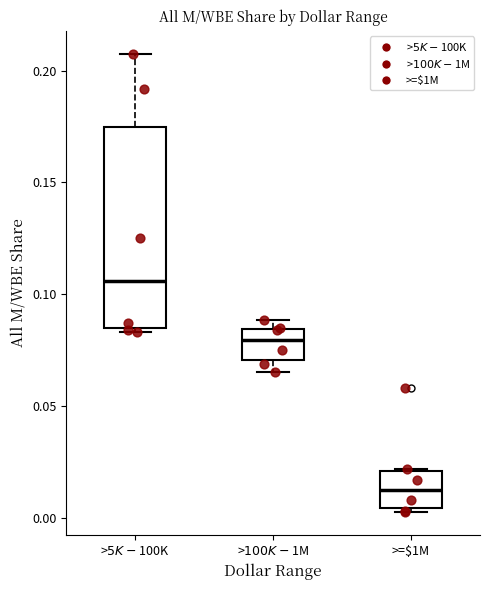

Comparing the boxes themselves (not the whiskers), which one is the tallest?

>$5K - $100K